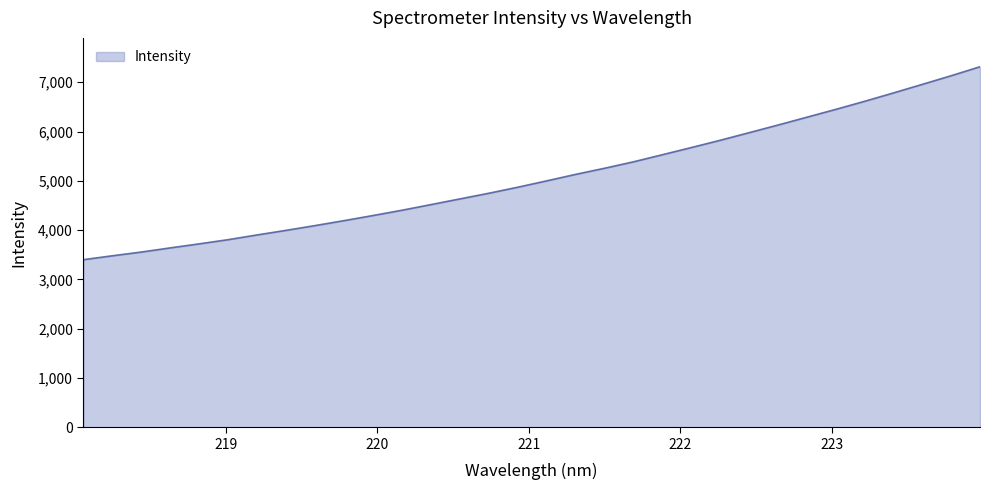

What is the minimum value shown in the chart?

3400.6